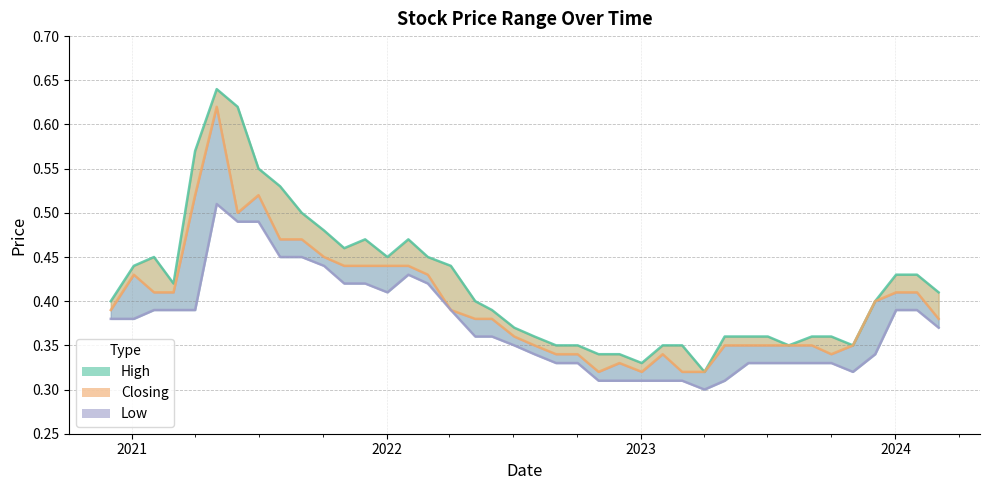

Reading left to right, list all the values displayed in this chart.

High: 0.4	0.4	0.5	0.4	0.6	0.6	0.6	0.6	0.5	0.5	0.5	0.5	0.5	0.5	0.5	0.5	0.4	0.4	0.4	0.4	0.4	0.3	0.3	0.3	0.3	0.3	0.3	0.3	0.3	0.4	0.4	0.4	0.3	0.4	0.4	0.3	0.4	0.4	0.4	0.4
Closing: 0.4	0.4	0.4	0.4	0.5	0.6	0.5	0.5	0.5	0.5	0.5	0.4	0.4	0.4	0.4	0.4	0.4	0.4	0.4	0.4	0.3	0.3	0.3	0.3	0.3	0.3	0.3	0.3	0.3	0.3	0.3	0.3	0.3	0.3	0.3	0.3	0.4	0.4	0.4	0.4
Low: 0.4	0.4	0.4	0.4	0.4	0.5	0.5	0.5	0.5	0.5	0.4	0.4	0.4	0.4	0.4	0.4	0.4	0.4	0.4	0.3	0.3	0.3	0.3	0.3	0.3	0.3	0.3	0.3	0.3	0.3	0.3	0.3	0.3	0.3	0.3	0.3	0.3	0.4	0.4	0.4